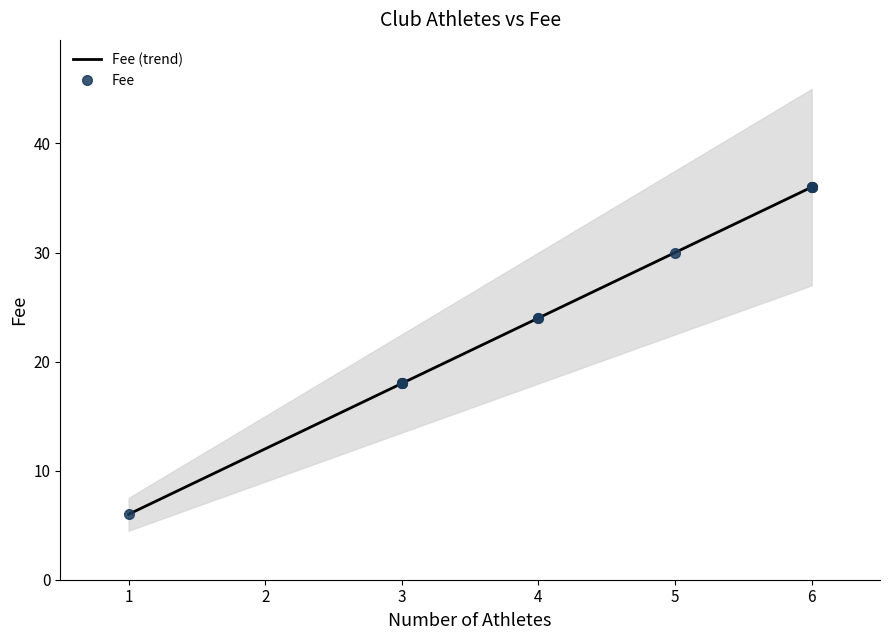

The Fee (trend) series shows 6 at 1. True or false?

True